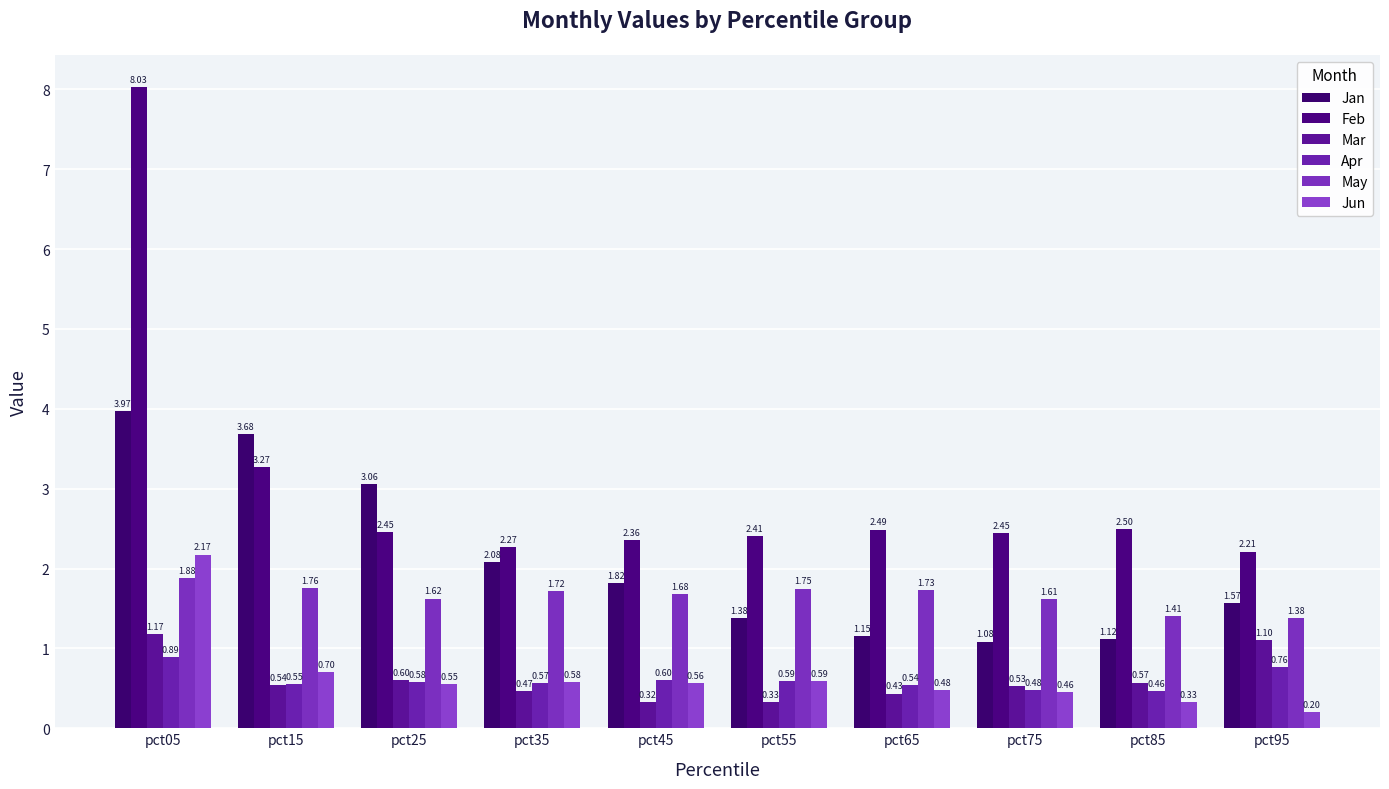

Is it true that Jun equals 1.0 at pct45?

False